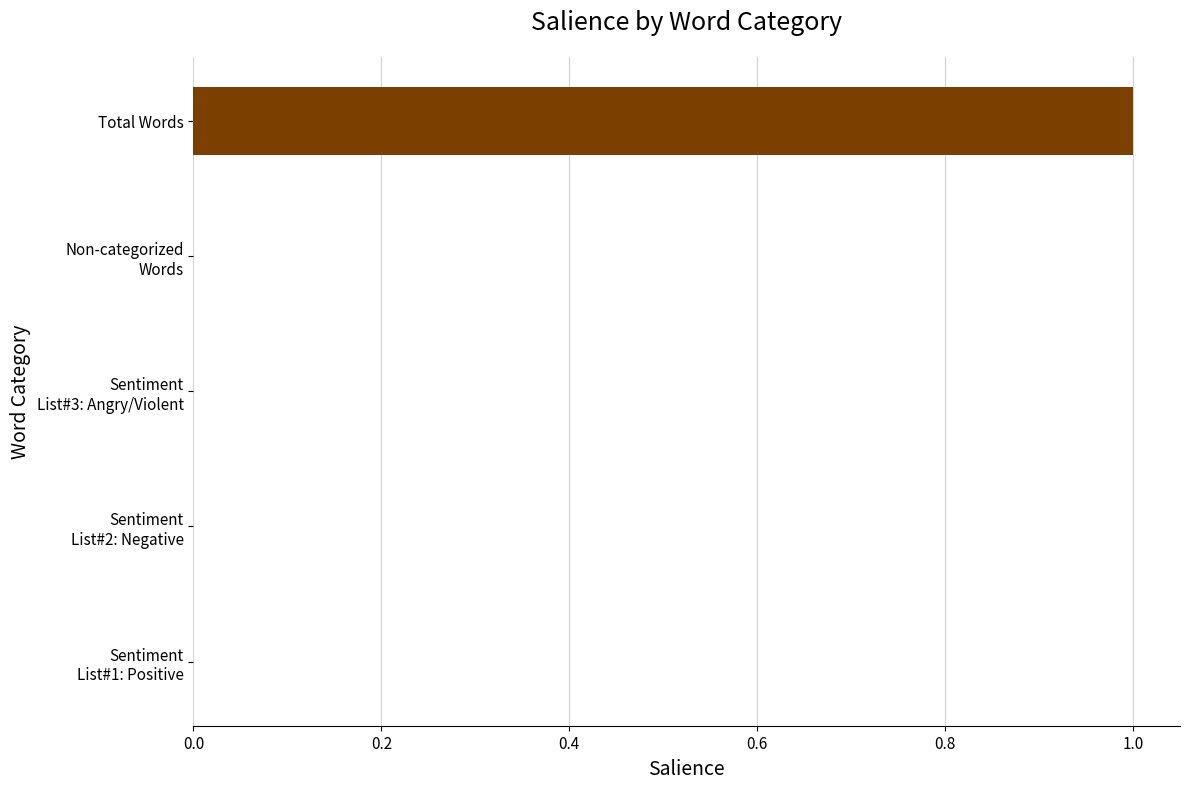

At which category does the chart reach its peak across all series?

Total Words